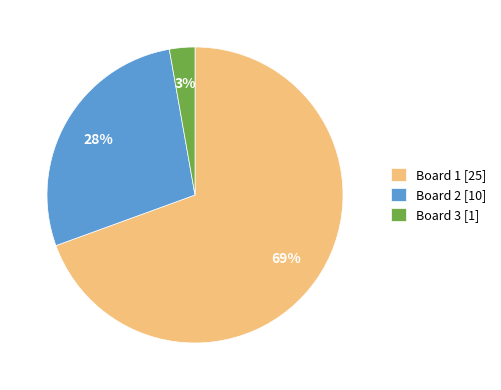

Between Board 3 [1] and Board 1 [25], which is larger?

Board 1 [25]